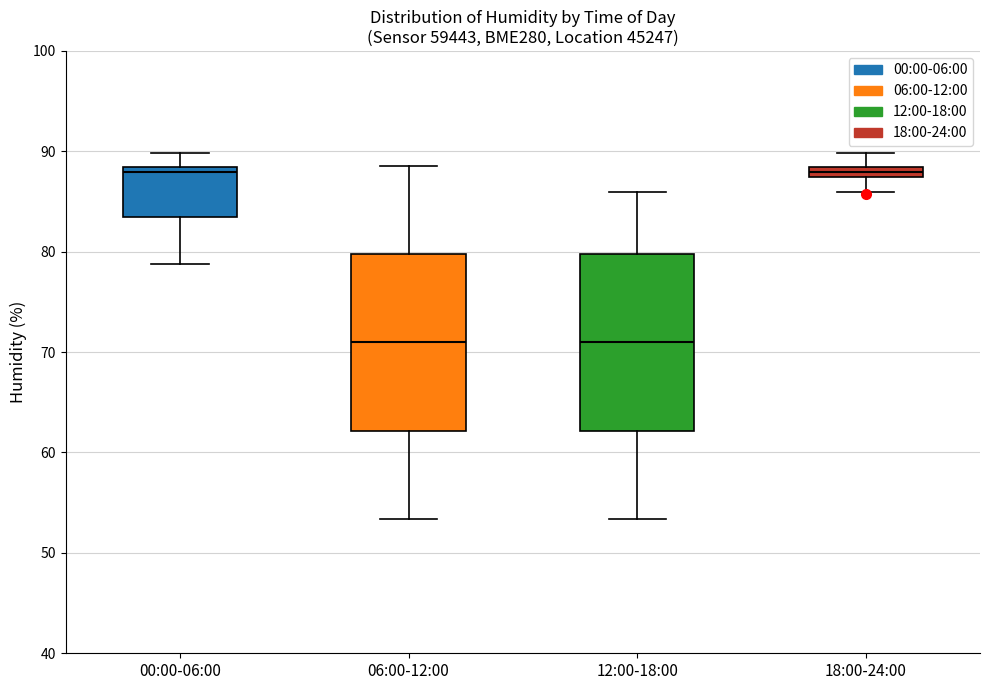

Where is the upper edge of the box for 18:00-24:00 on the y-axis? The values are not printed on the chart, so give them approximately, as read against the axis.

88